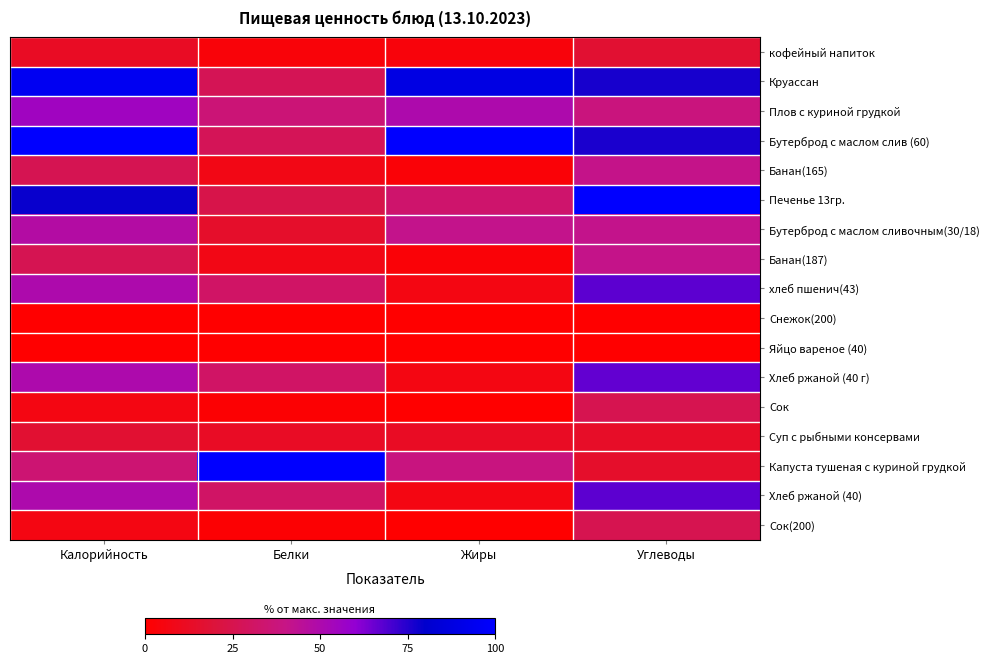

Count the number of categories in the chart.

4